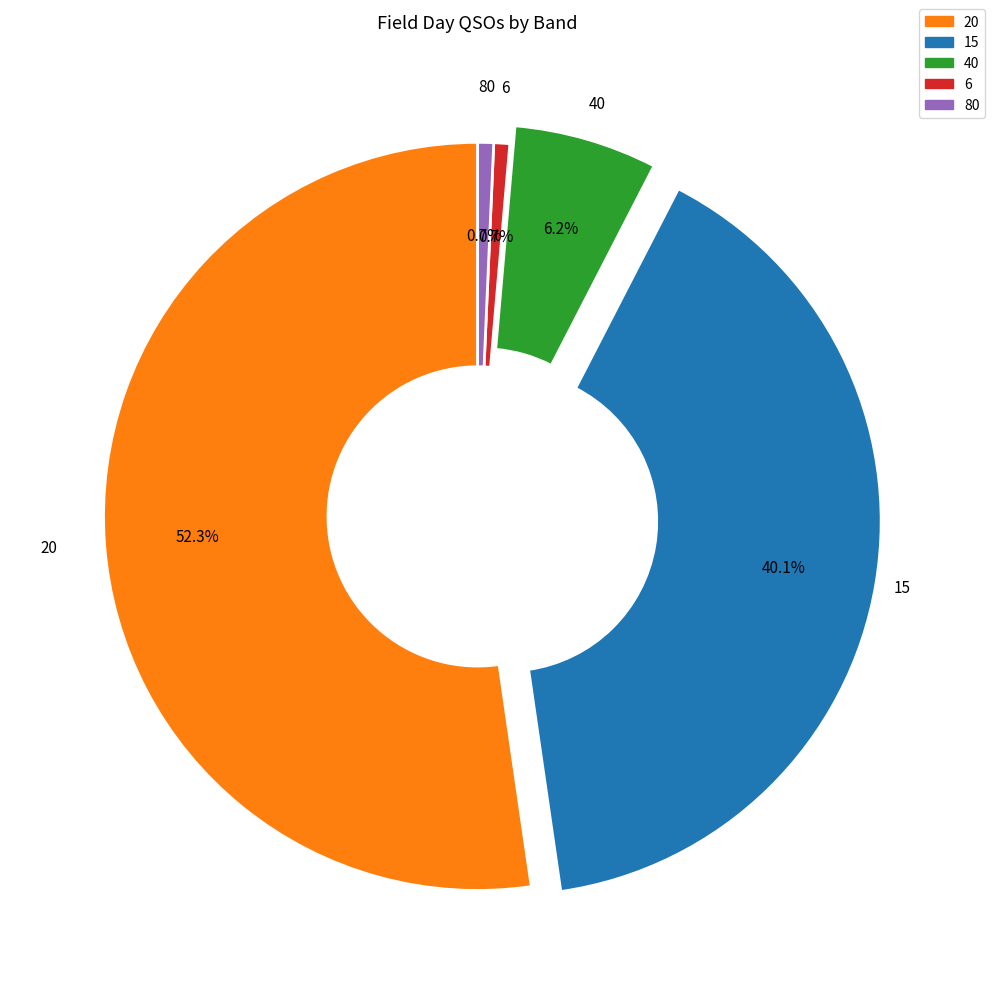

How many slices are in this pie chart?

5